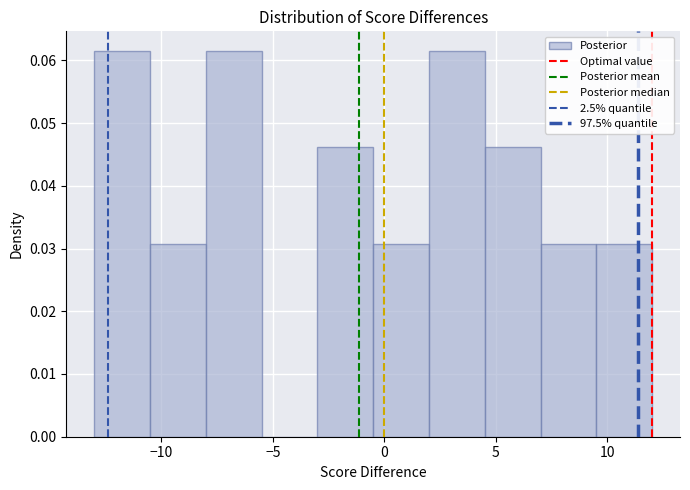

What is the height of the bar covering -3.0 to -0.5 on the x-axis? The values are not printed on the chart, so give them approximately, as read against the axis.

0.046